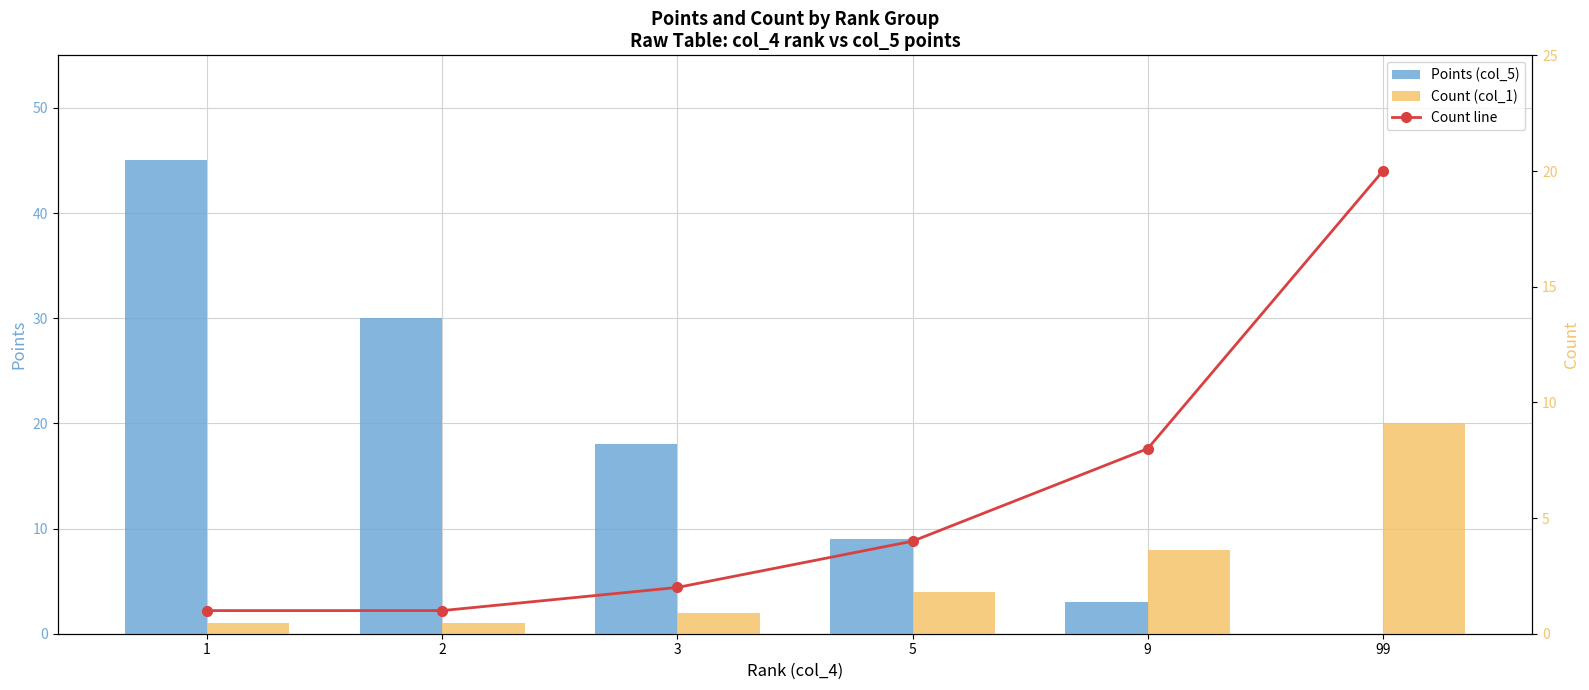

Which category has the lowest value in the Points (col_5) series?

99